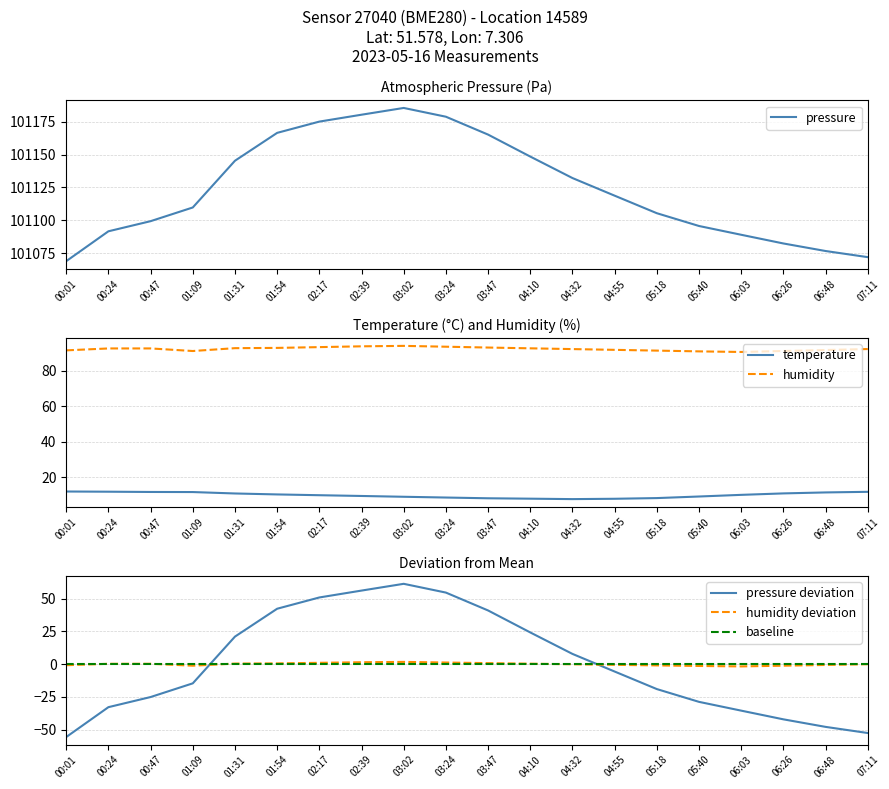

List the labels in order of temperature value, largest first.

00:01, 00:24, 07:11, 00:47, 01:09, 06:48, 06:26, 01:31, 01:54, 06:03, 02:17, 02:39, 05:40, 03:02, 03:24, 05:18, 03:47, 04:10, 04:55, 04:32